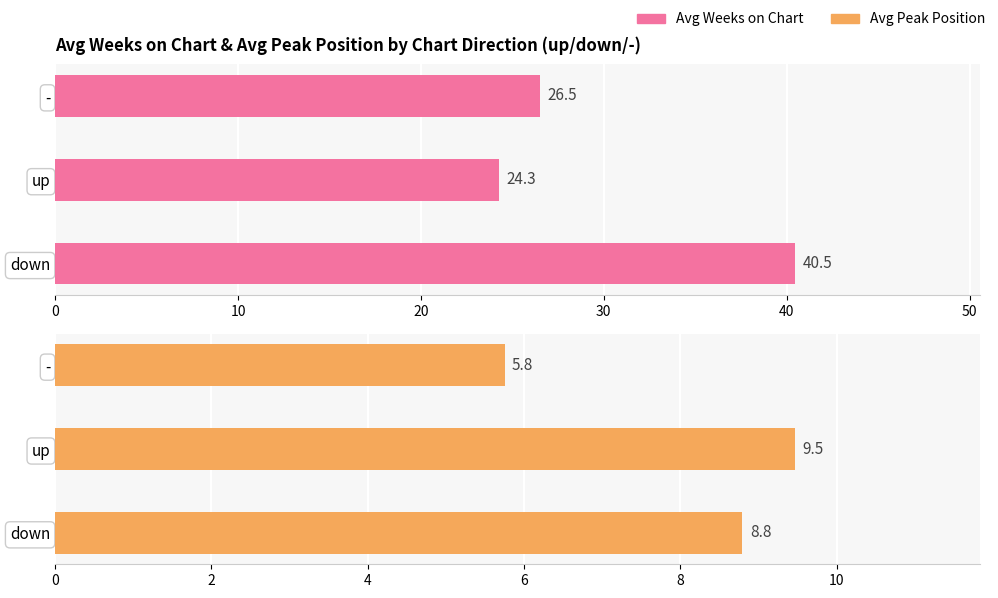

Rank the series at down from lowest to highest value.

Avg Peak Position, Avg Weeks on Chart